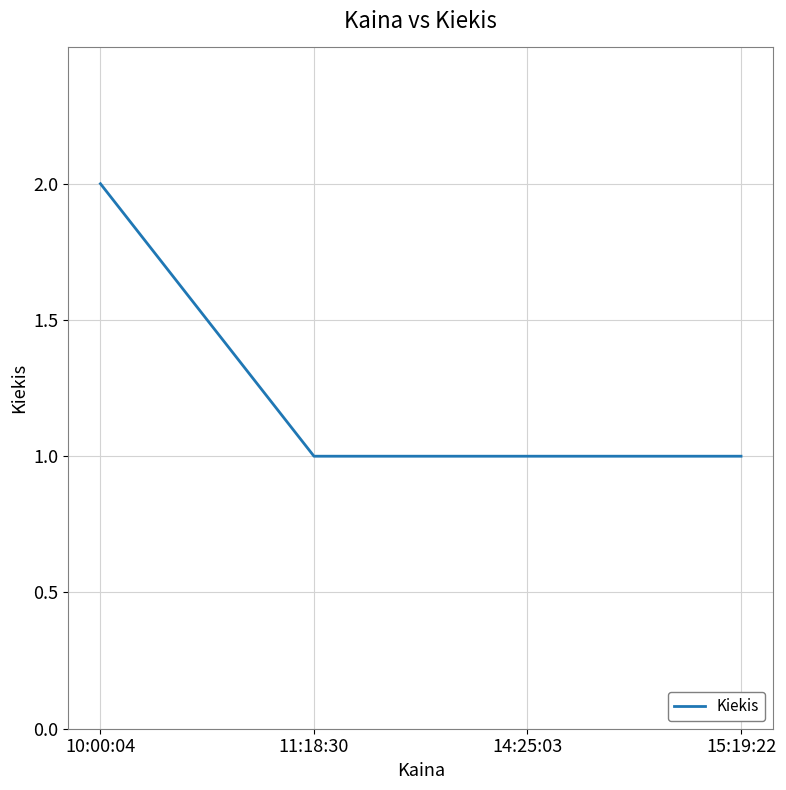

True or false: the data has more than 1 interior local peaks.

False